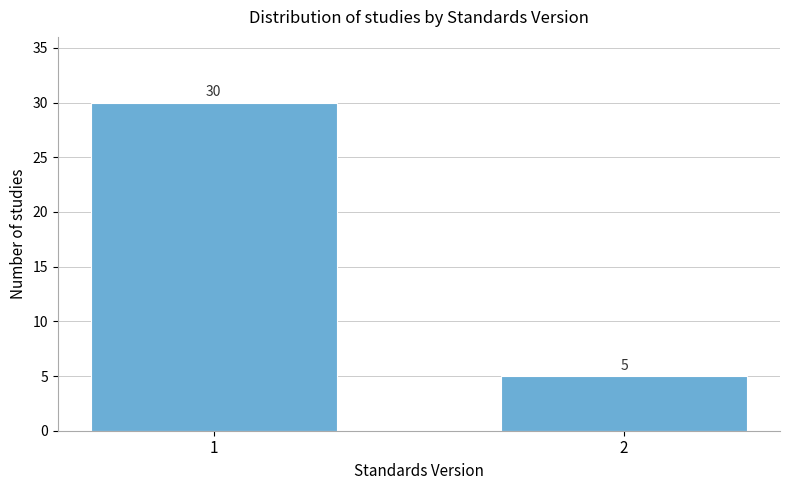

Reading left to right, transcribe all the data shown in this chart.

1=30	2=5